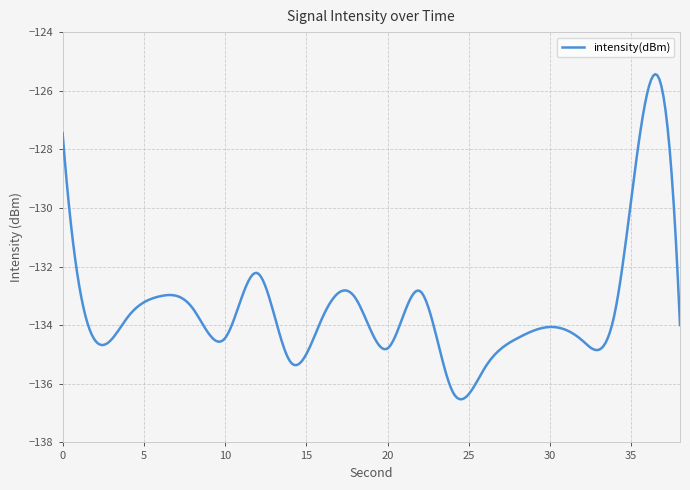

What is the minimum value shown in the chart?

-136.5